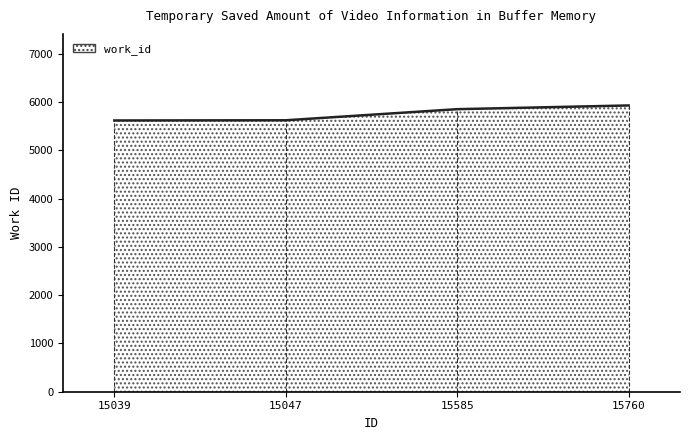

What is the approximate value at 15585?

5853